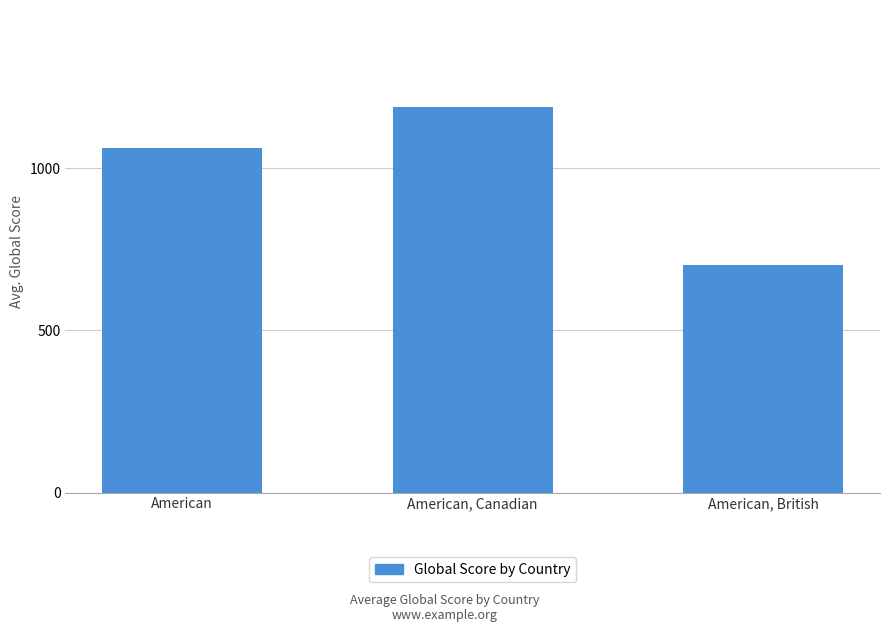

What is the ratio of the value at American, Canadian to the value at American?

1.1